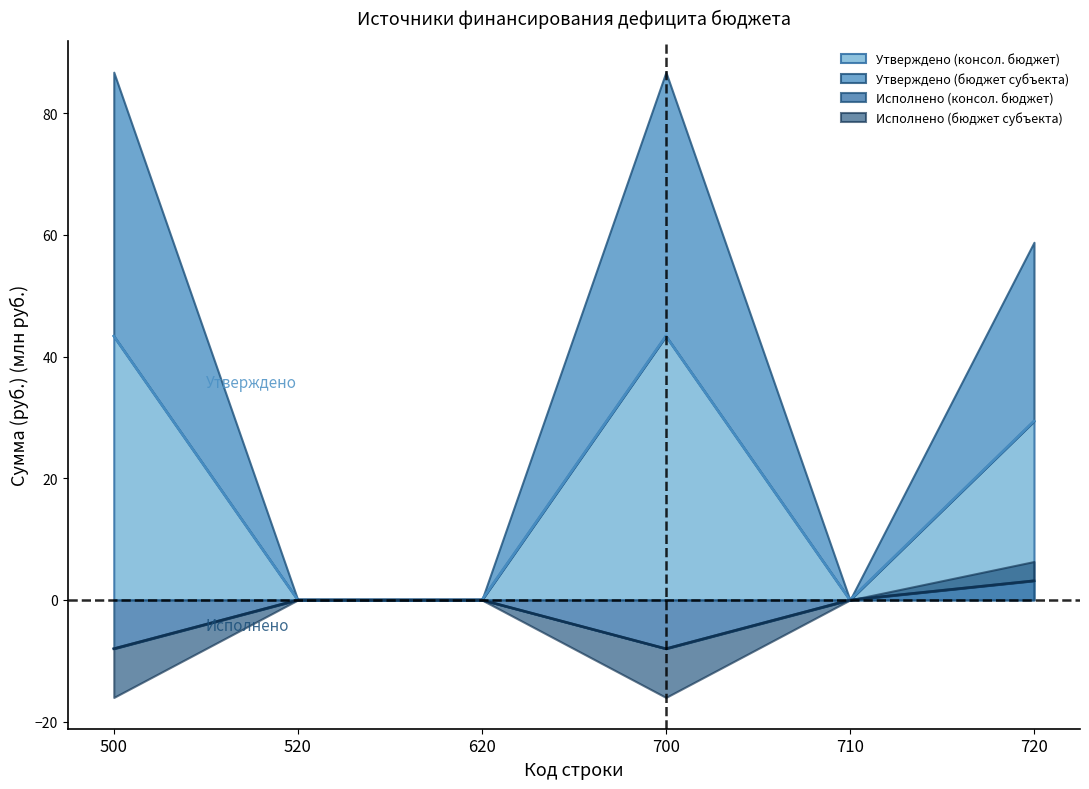

Which series has the largest range (max minus min)?

Утверждено (консол. бюджет)